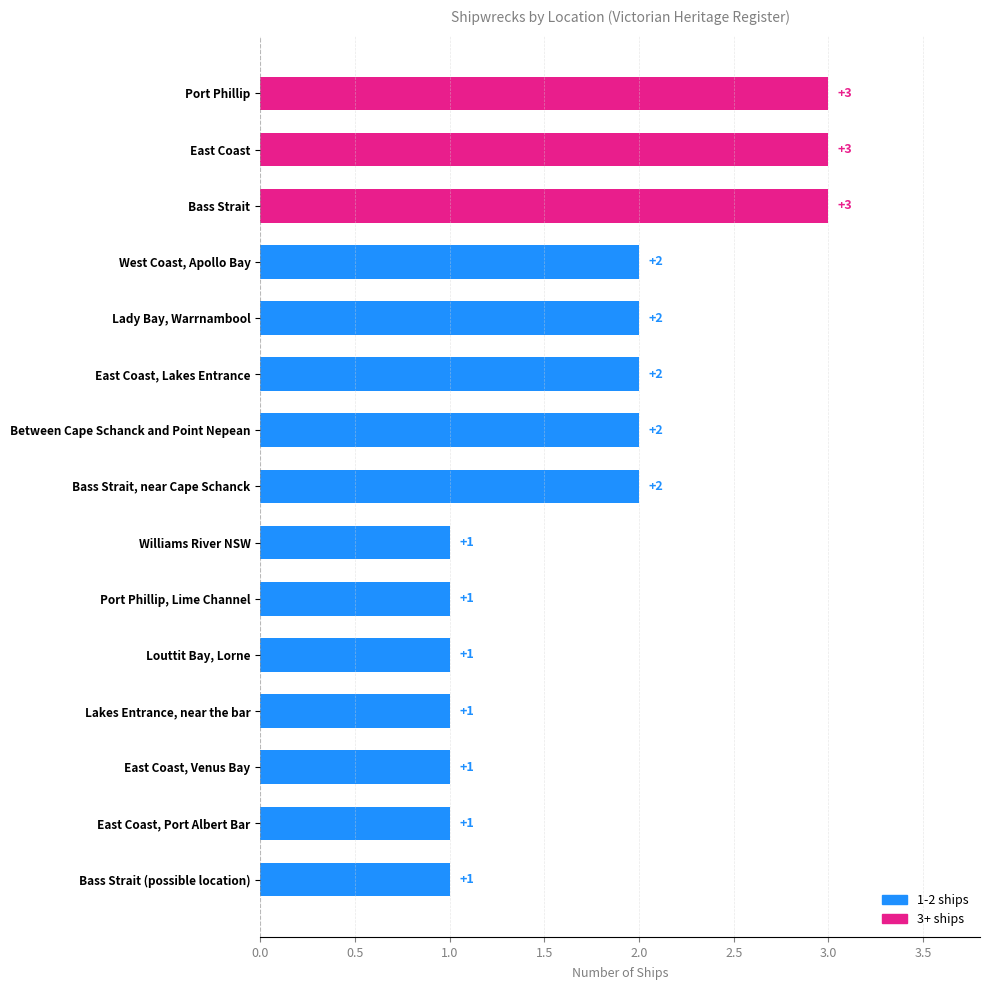

Are the bars horizontal?

Yes